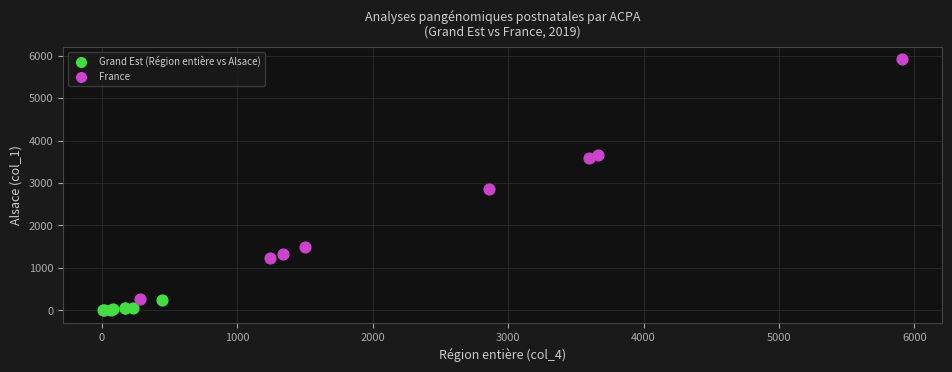

What are all the series names shown in the legend?

Grand Est (Région entière vs Alsace), France